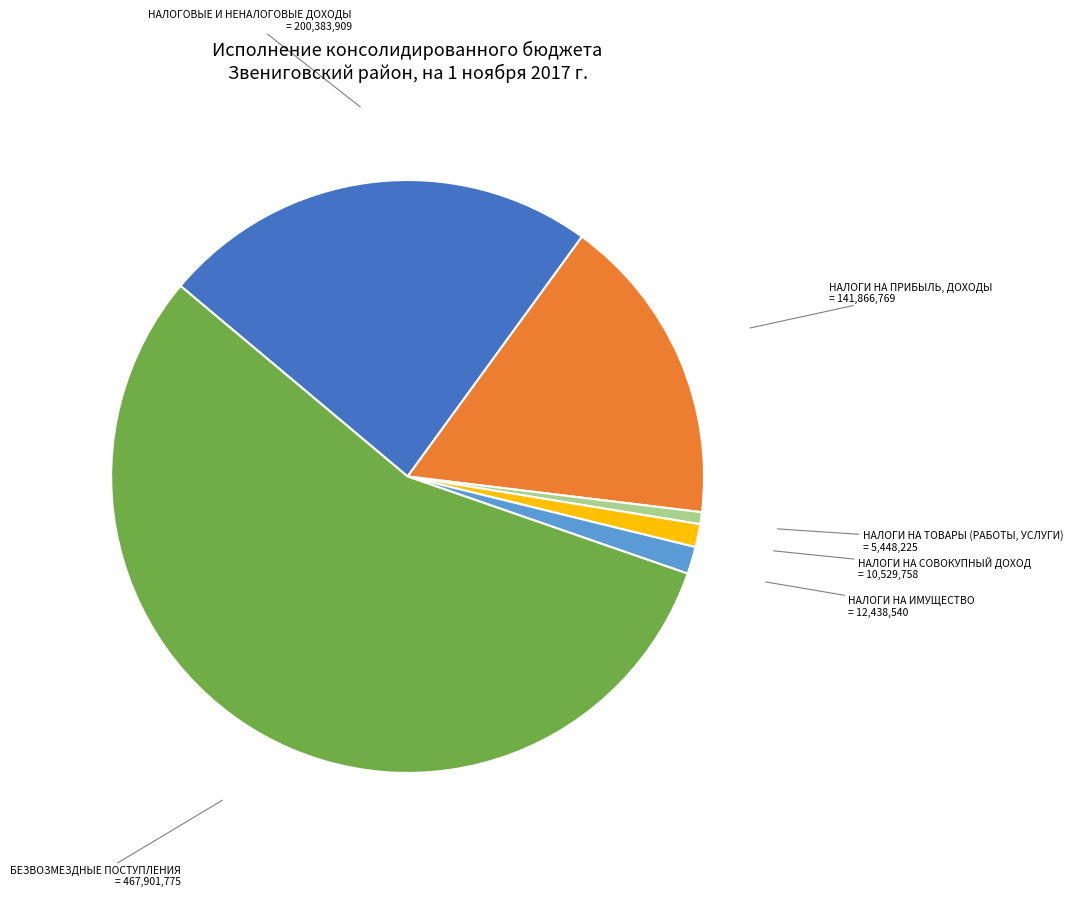

Is there a majority slice in this chart?

Yes